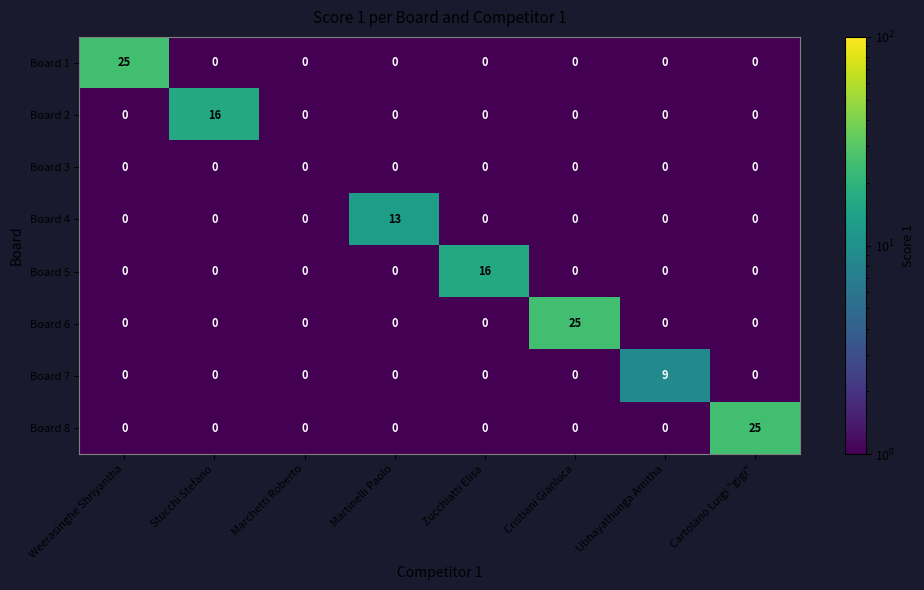

What is the smallest value displayed?

0